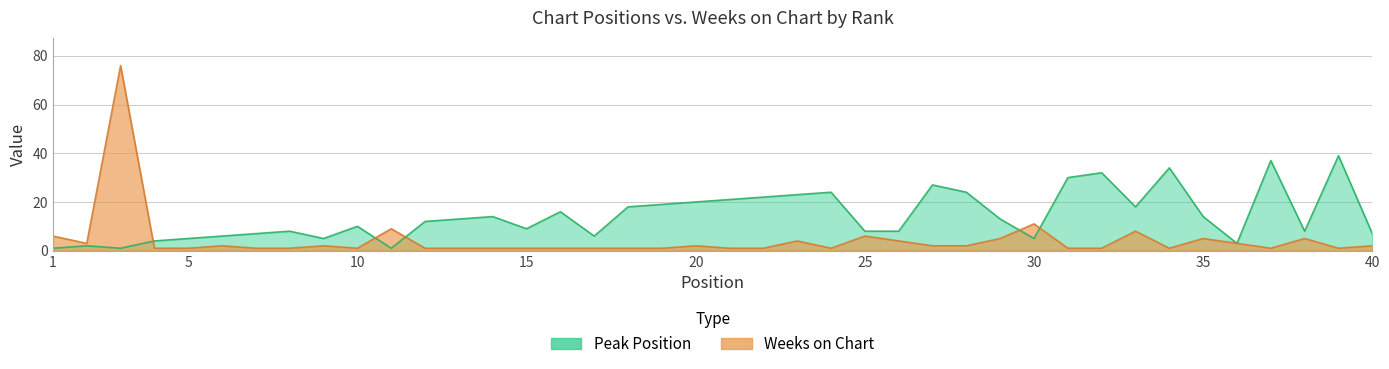

The Peak Position series shows 10 at 7. True or false?

False